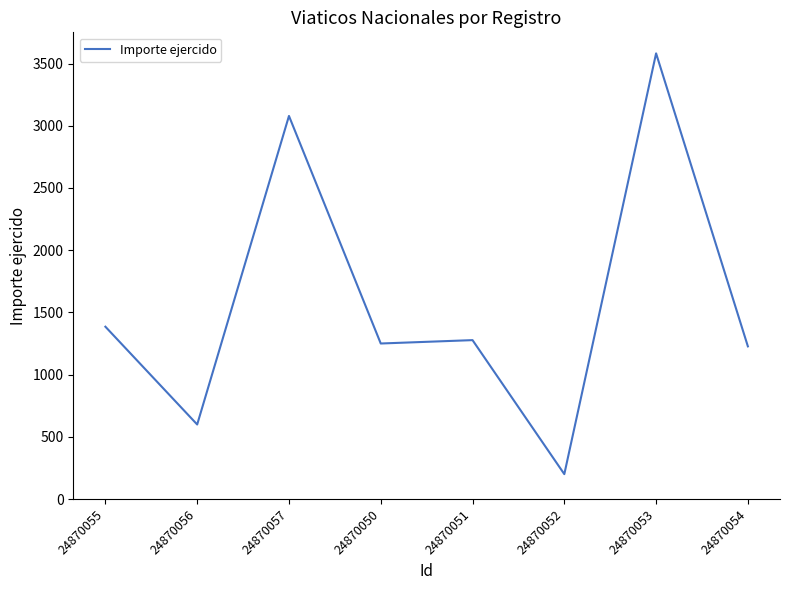

At which label is the value closest to 1891?

24870055